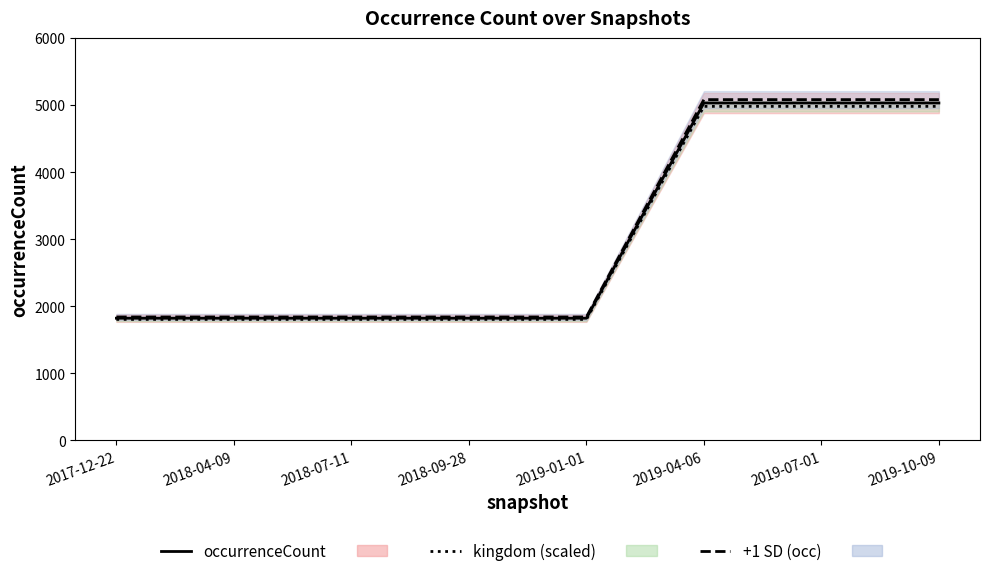

At how many categories does at least one series exceed 3820?

3